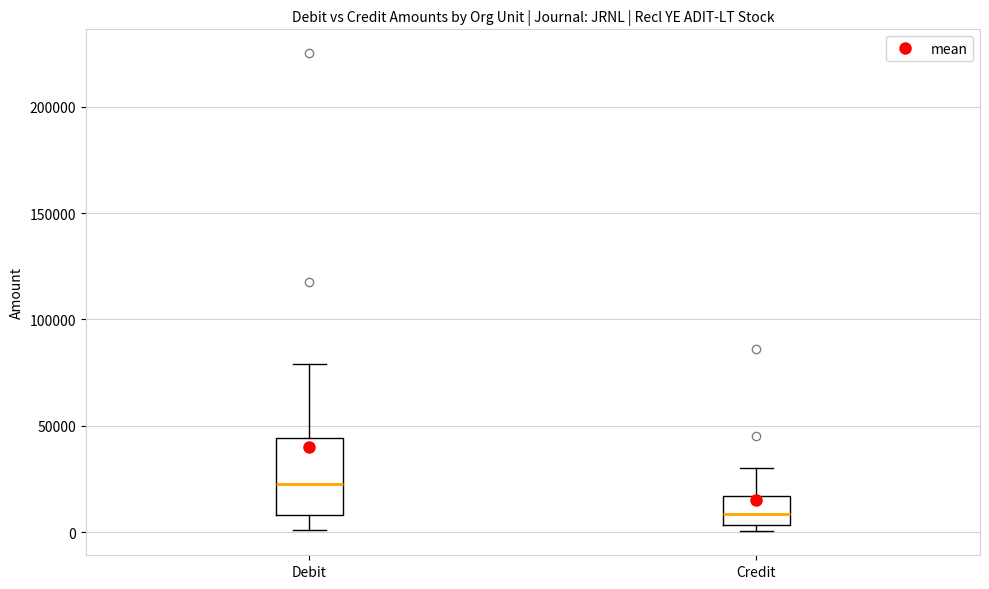

Reading left to right, transcribe this box plot: for each box, give where its median line is, the range the box spans, and where its two whiskers end, as read against the y-axis. The values are not printed on the chart, so give them approximately, as read against the axis.

Debit: median 20000, box 10000 to 45000, whiskers 0 to 80000
Credit: median 10000, box 5000 to 15000, whiskers 0 to 30000